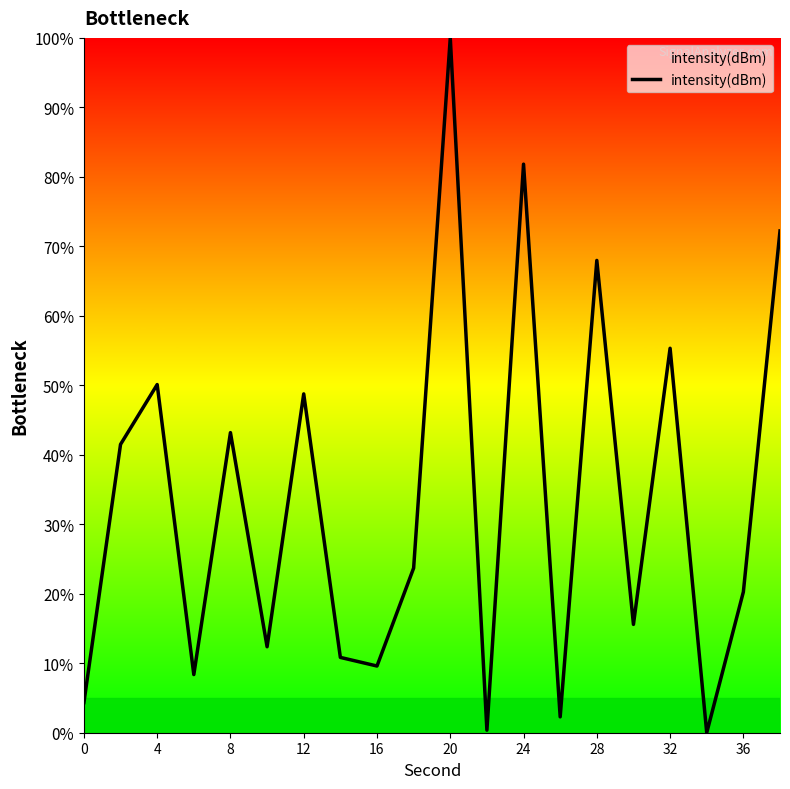

What is the average value?

33.4